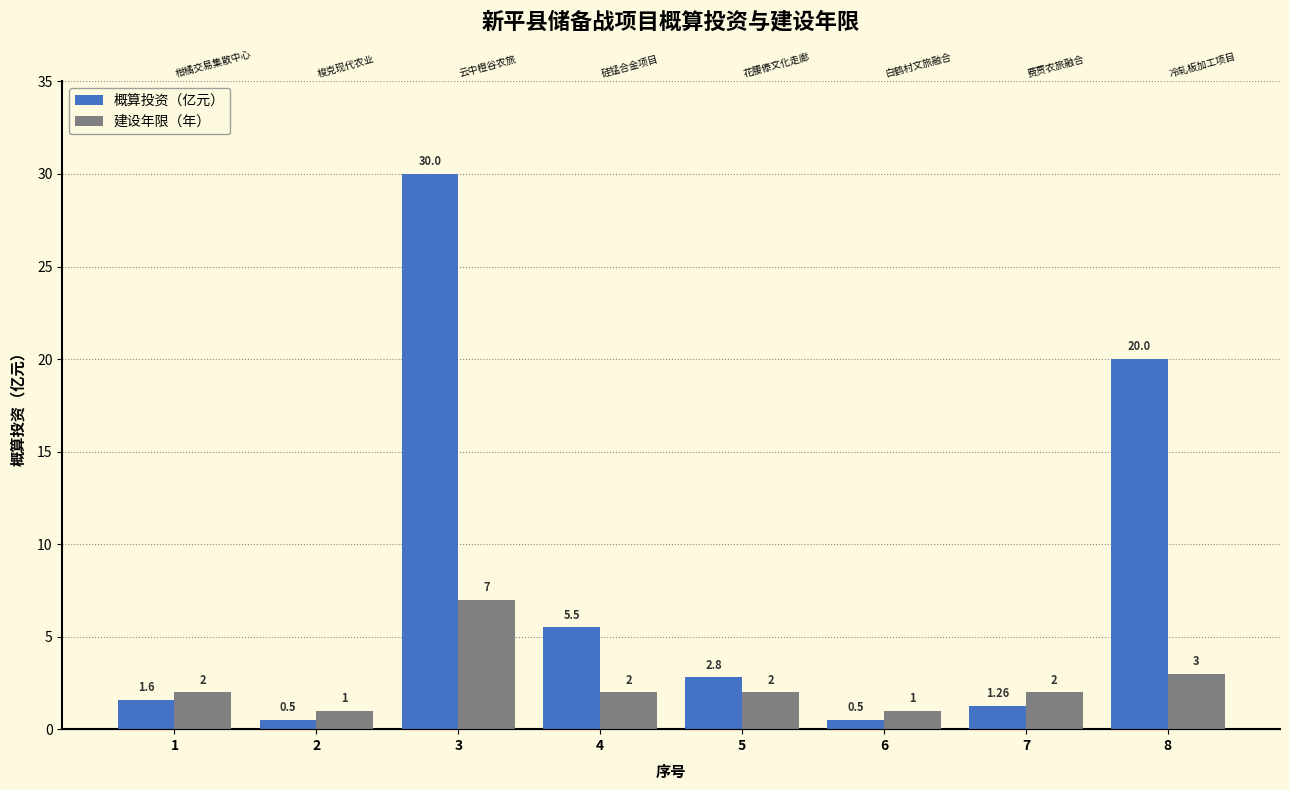

The 概算投资（亿元） series shows 0.7 at 6. True or false?

False